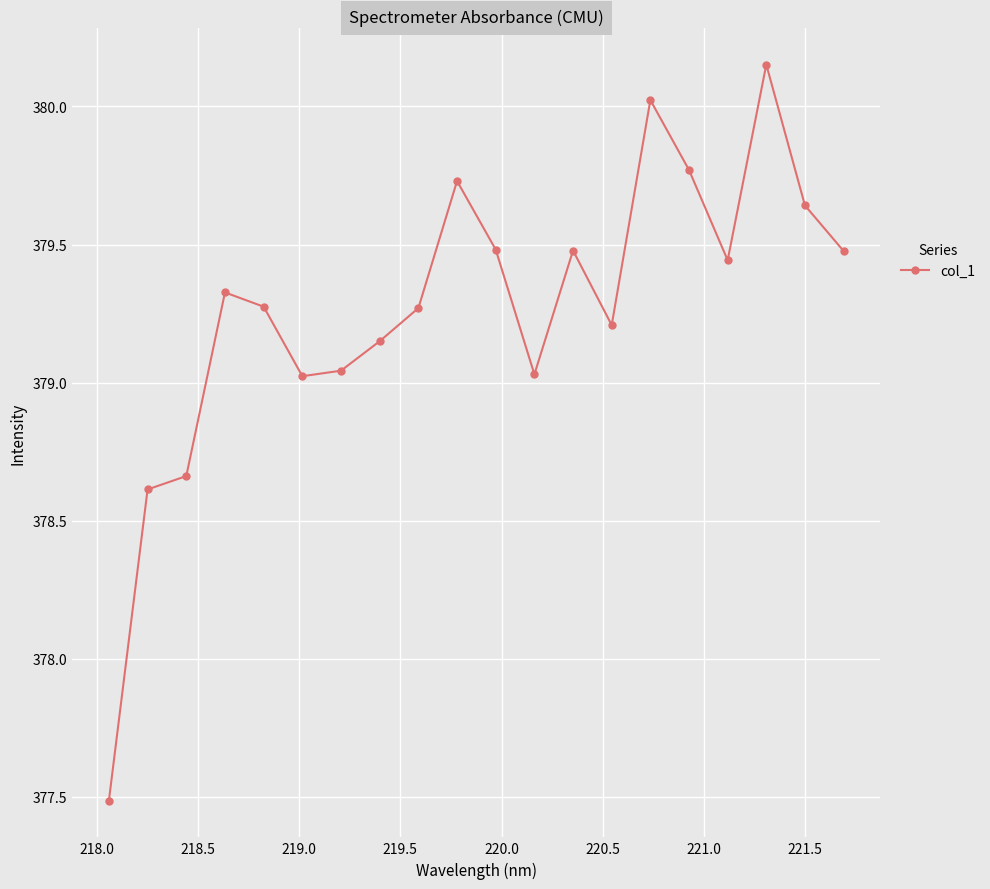

What is the difference between the second highest and minimum values?

2.5